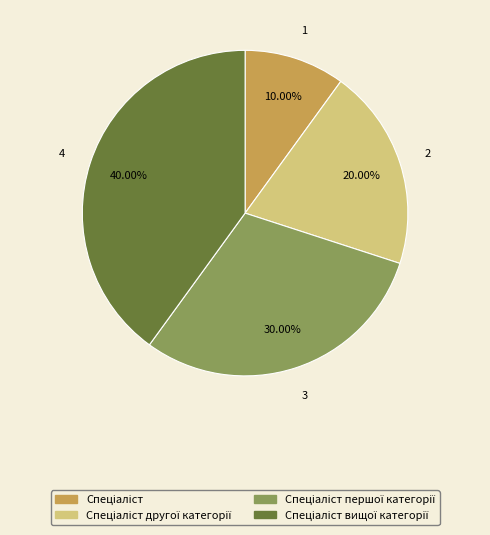

Is there a majority slice in this chart?

No